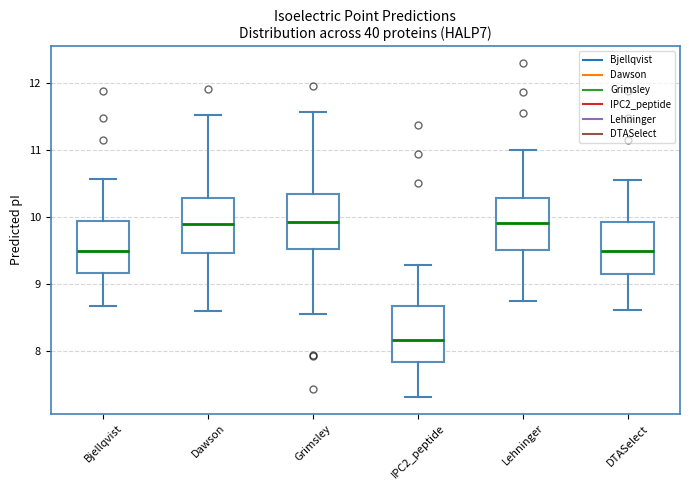

Where does the median line of the box for Dawson sit on the y-axis? The values are not printed on the chart, so give them approximately, as read against the axis.

9.9